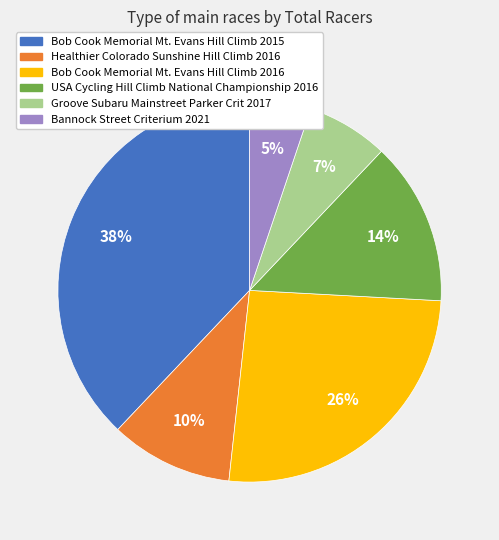

Does Groove Subaru Mainstreet Parker Crit 2017 represent more than half of the total?

No